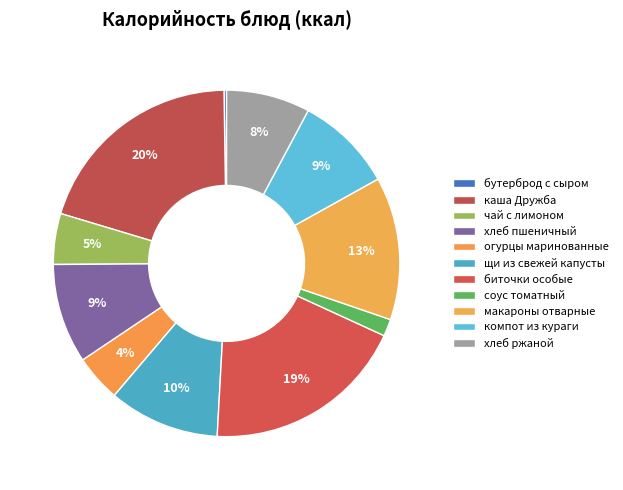

Is there a majority slice in this chart?

No